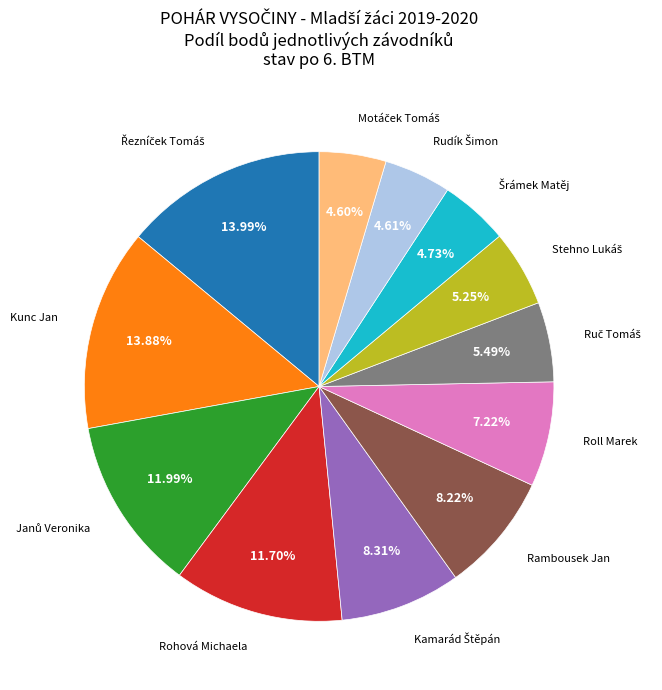

Does any single category account for the majority?

No